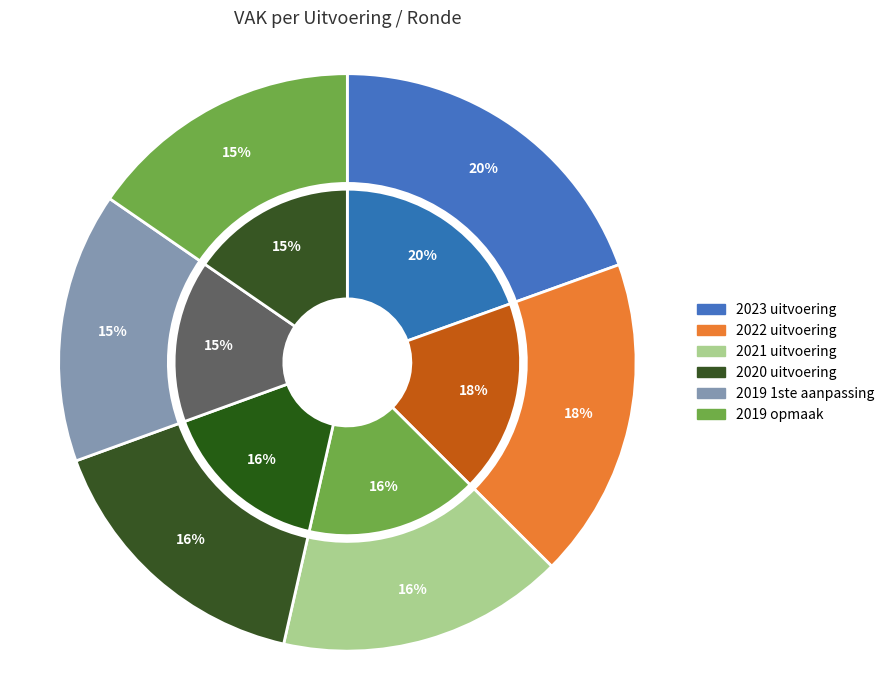

The 2021 uitvoering slice represents 2% of the pie. True or false?

False